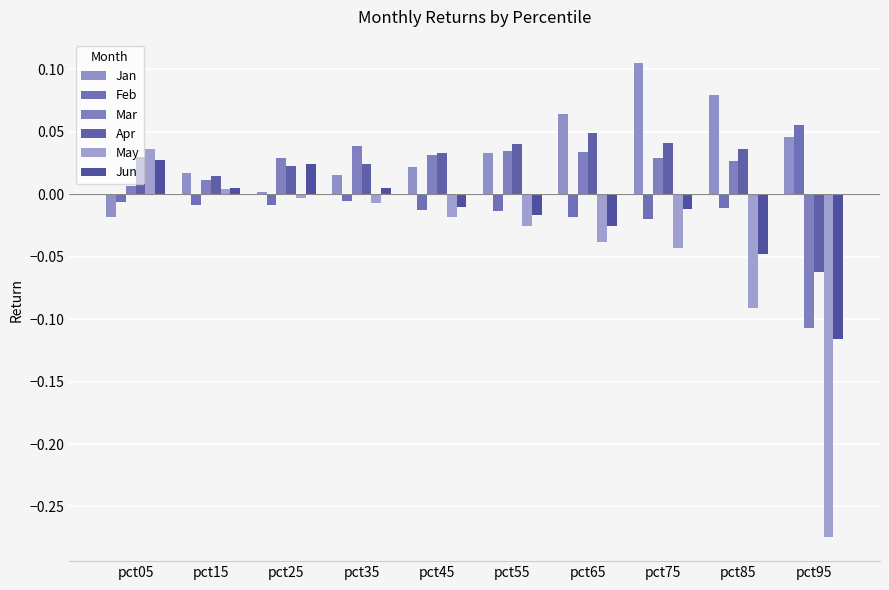

Reading left to right, list all the values displayed in this chart.

Jan: -0.0	0.0	0.0	0.0	0.0	0.0	0.1	0.1	0.1	0.0
Feb: -0.0	-0.0	-0.0	-0.0	-0.0	-0.0	-0.0	-0.0	-0.0	0.1
Mar: 0.0	0.0	0.0	0.0	0.0	0.0	0.0	0.0	0.0	-0.1
Apr: 0.0	0.0	0.0	0.0	0.0	0.0	0.0	0.0	0.0	-0.1
May: 0.0	0.0	-0.0	-0.0	-0.0	-0.0	-0.0	-0.0	-0.1	-0.3
Jun: 0.0	0.0	0.0	0.0	-0.0	-0.0	-0.0	-0.0	-0.0	-0.1